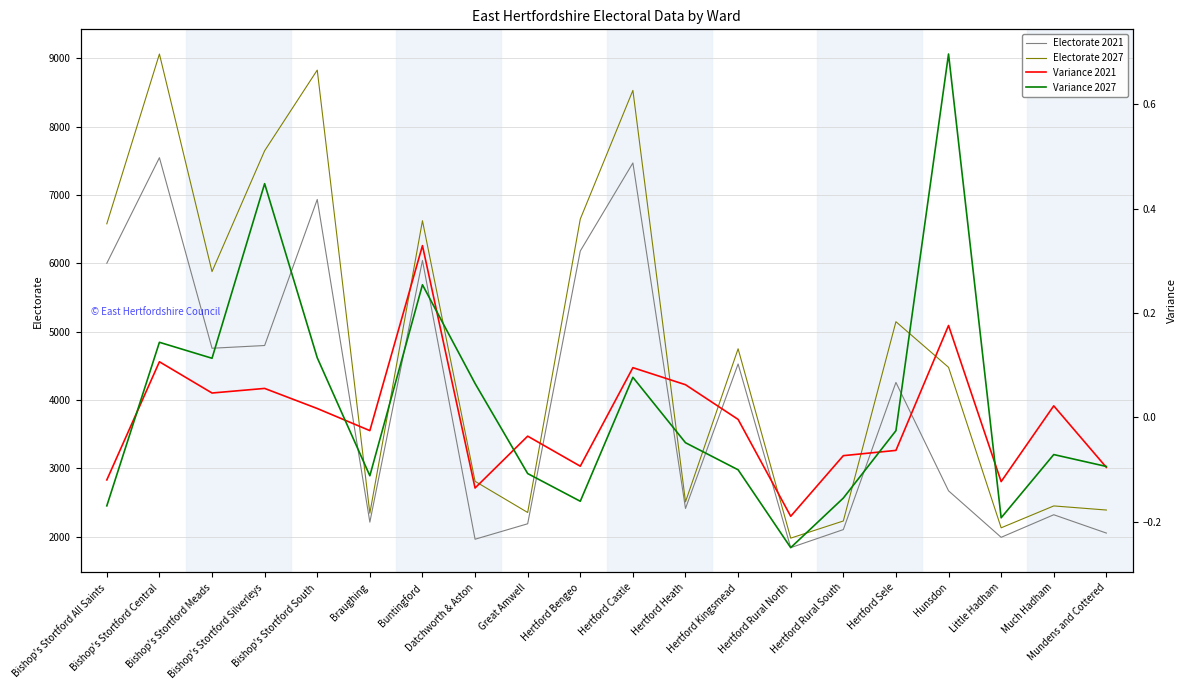

What is the minimum value shown in the chart?

-0.2